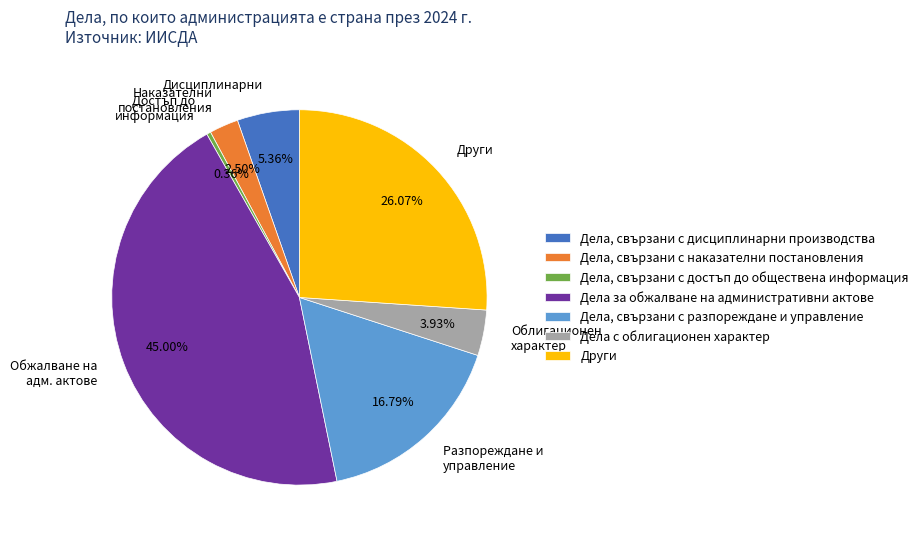

Between Облигационен характер and Наказателни постановления, which is larger?

Облигационен характер